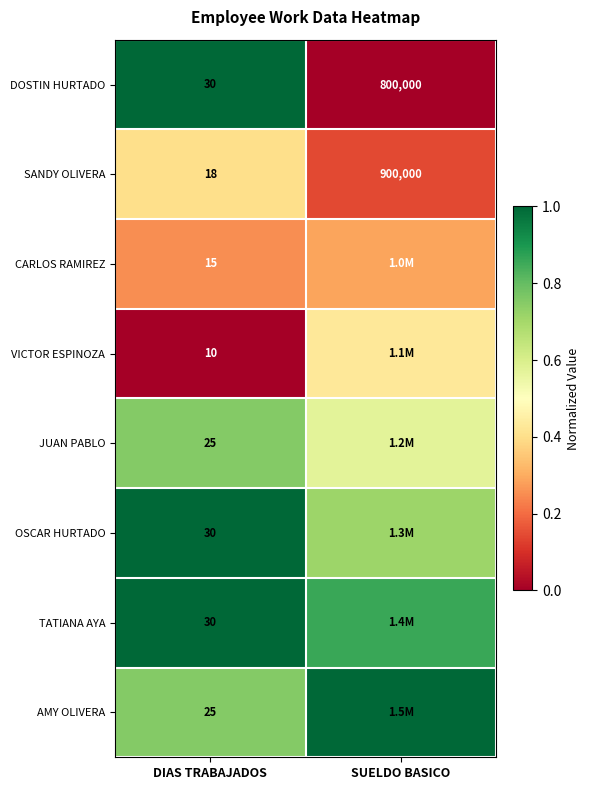

Is the value of VICTOR ESPINOZA at DIAS TRABAJADOS greater than the value of SANDY OLIVERA at DIAS TRABAJADOS?

No